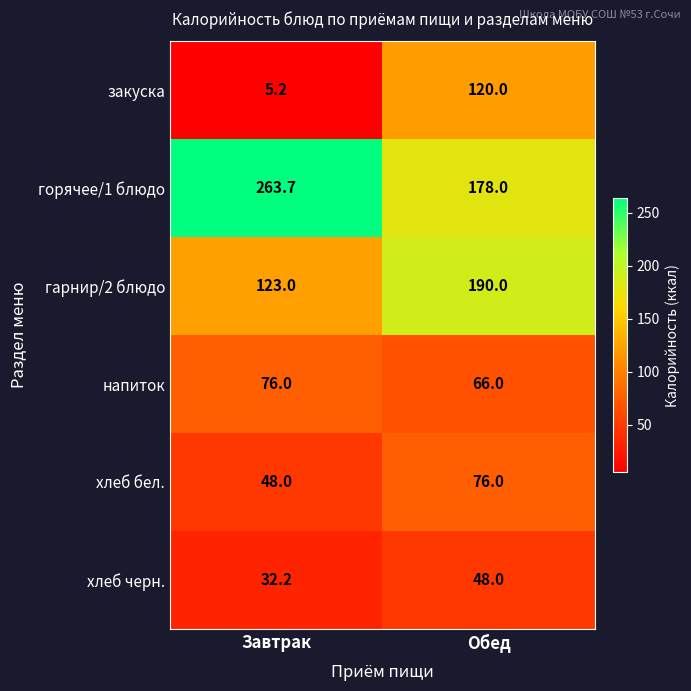

What is the total value across all series at Завтрак?

548.1